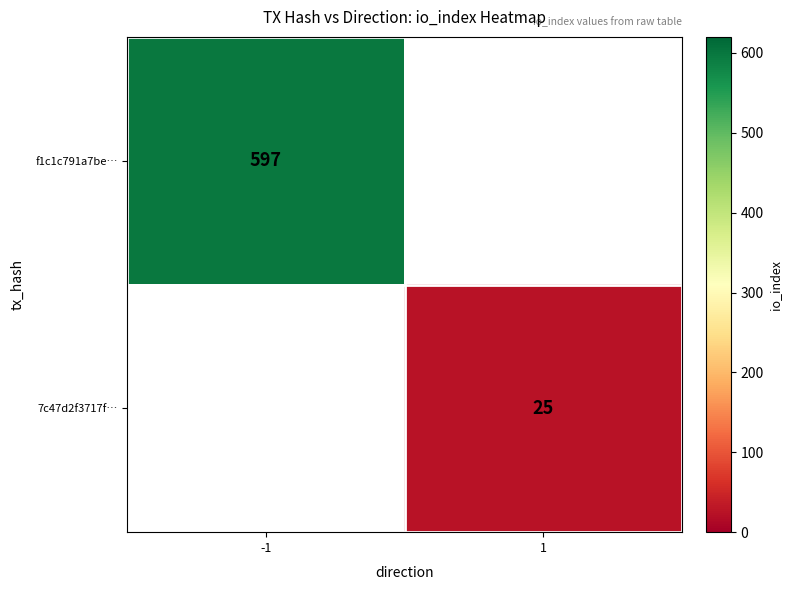

The value of 7c47d2f3717f… at 1 is 35. True or false?

False